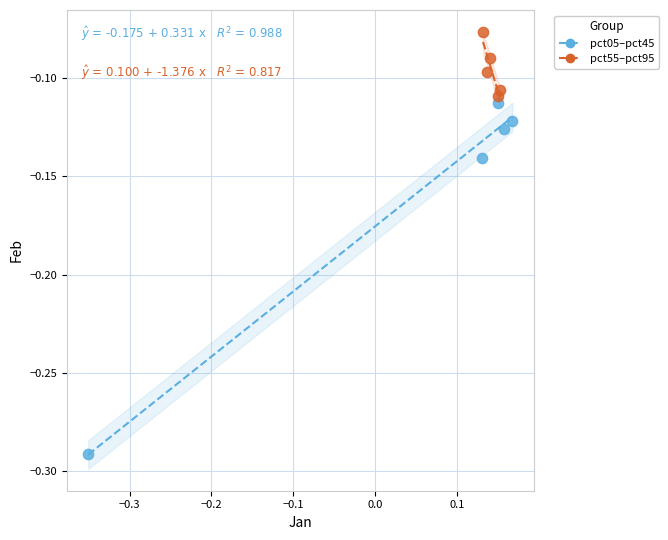

What are all the series names shown in the legend?

pct05–pct45, pct55–pct95